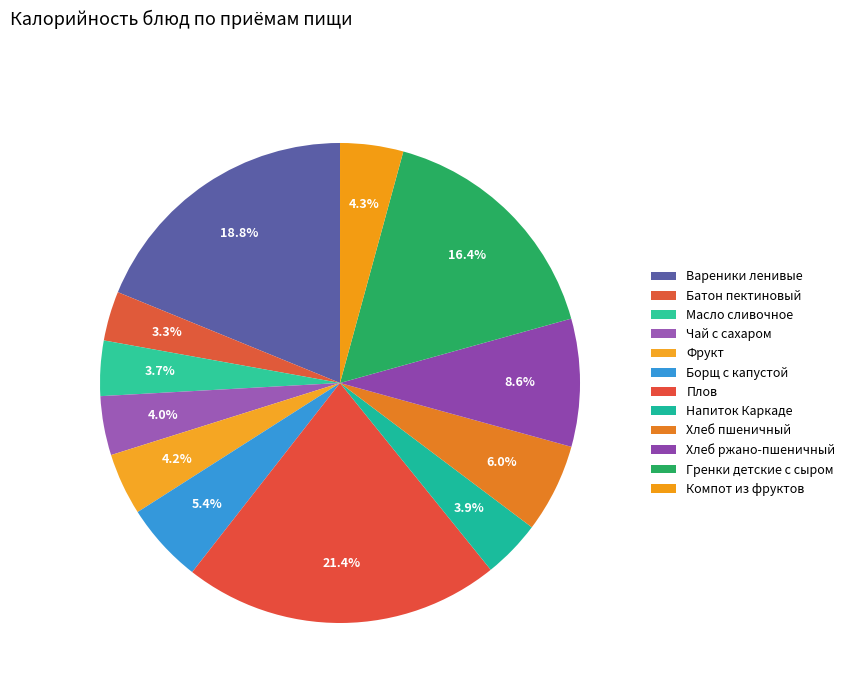

How many slices are in this pie chart?

12